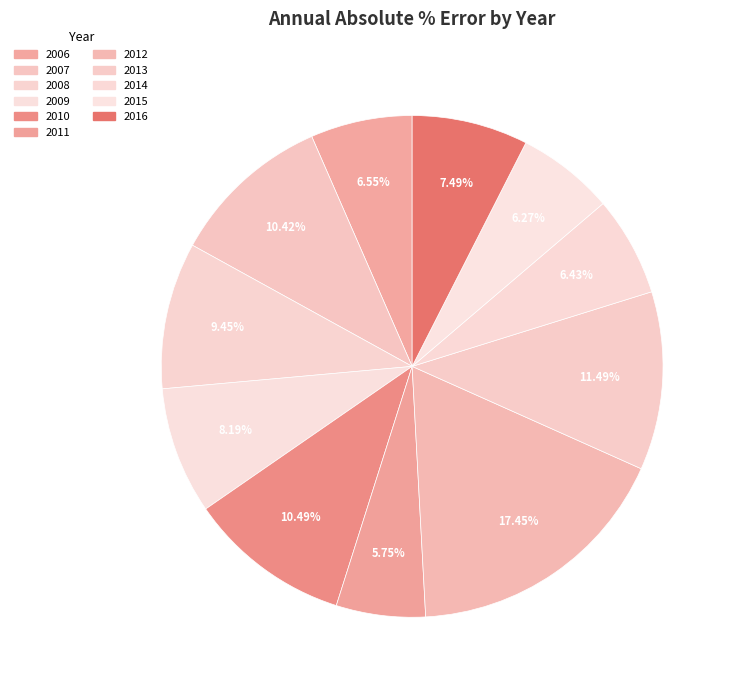

Is the sum of 2016 and 2011 greater than half?

No